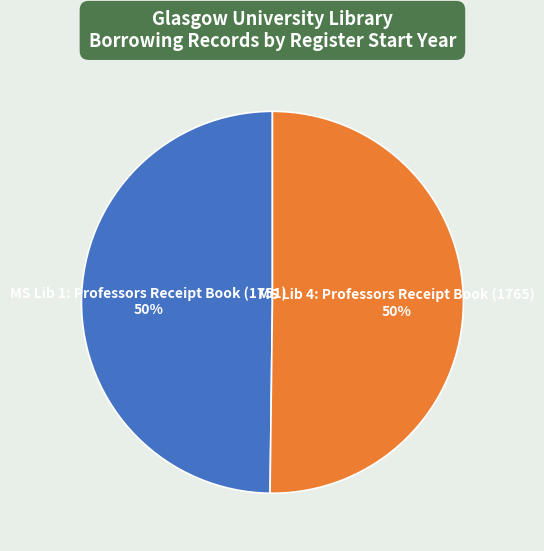

Approximately how many times larger is the value at MS Lib 4: Professors Receipt Book (1765) 50% compared to MS Lib 1: Professors Receipt Book (1751) 50%?

1.0